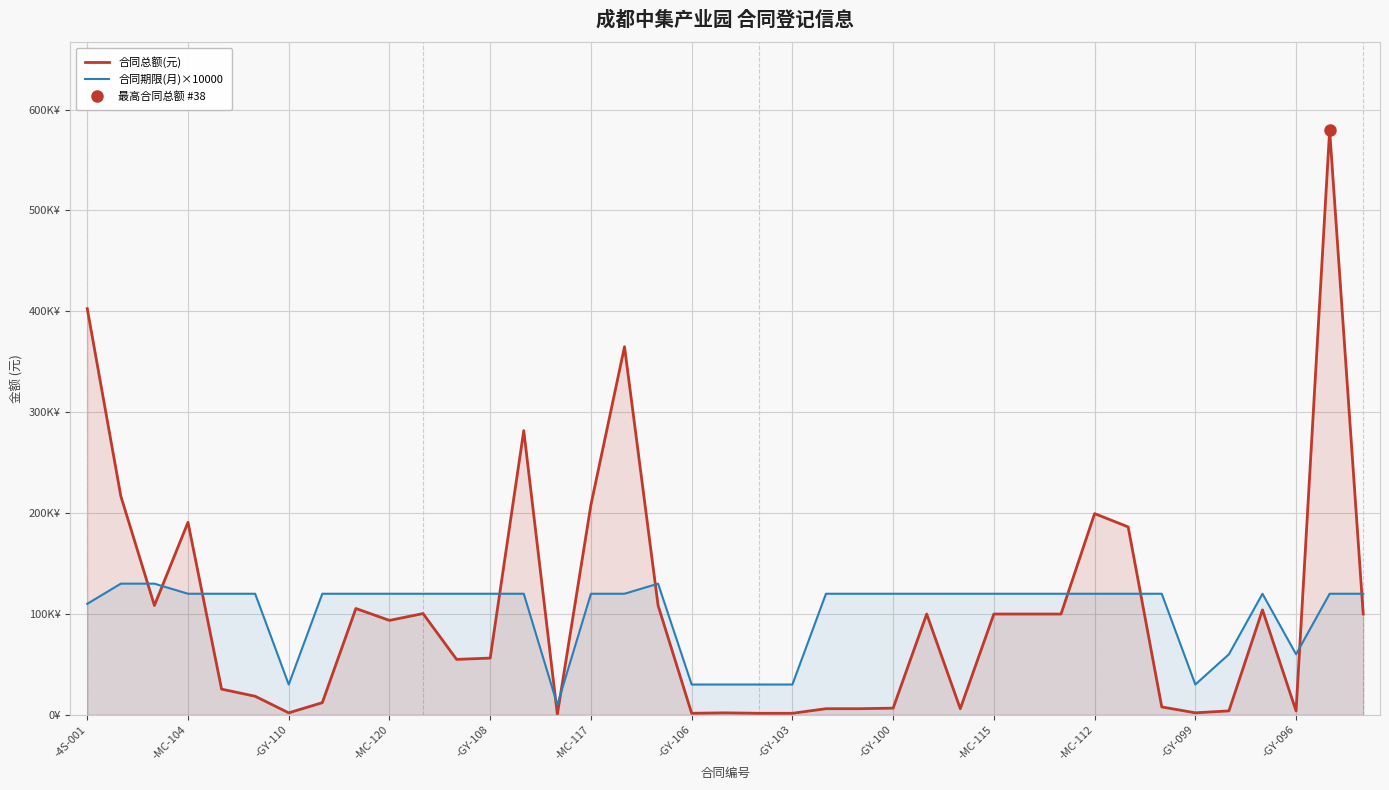

Does the chart display data point markers on the line(s)?

No